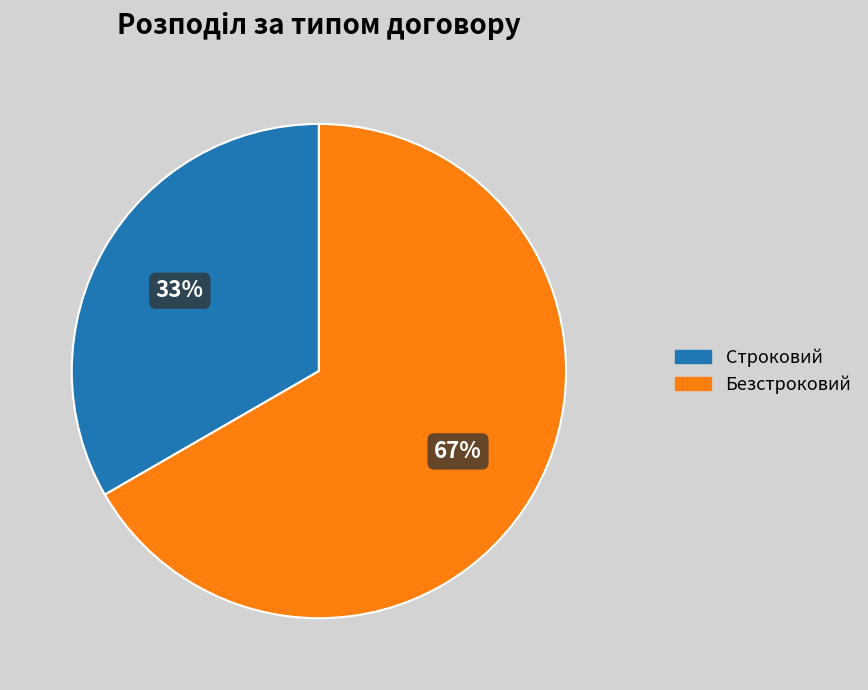

The Строковий slice represents 33% of the pie. True or false?

True